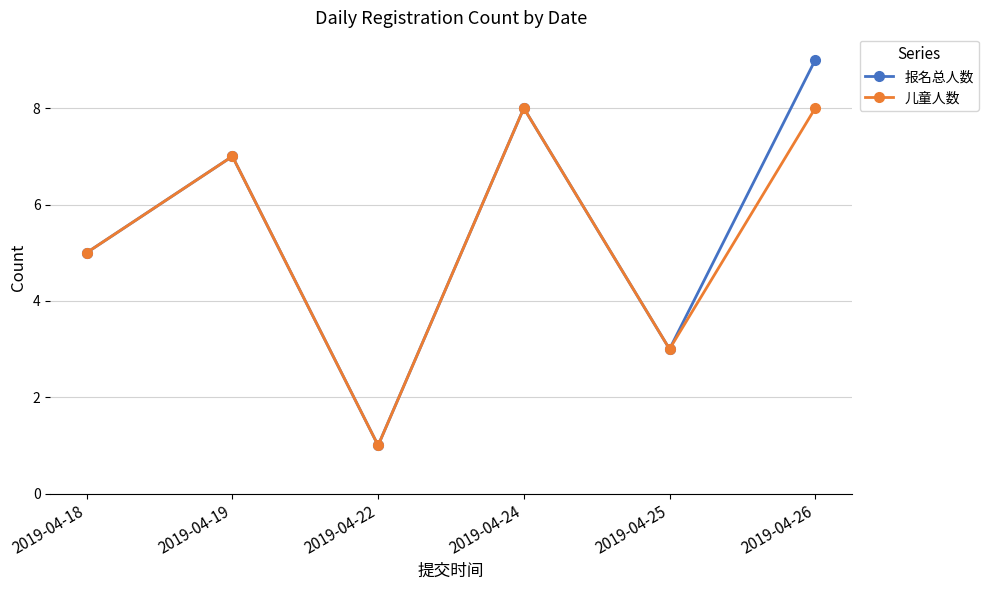

Is this an area chart (filled region under the line)?

No